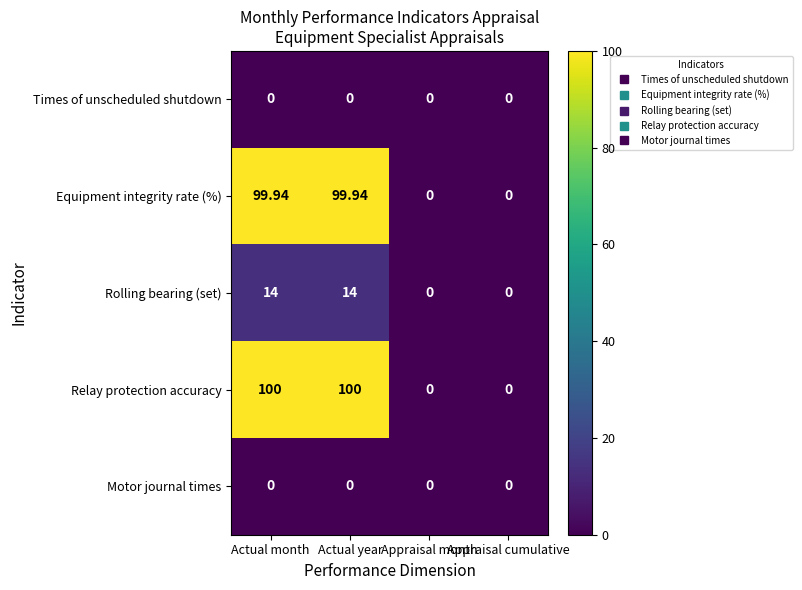

Which series has the largest total across all categories?

Relay protection accuracy